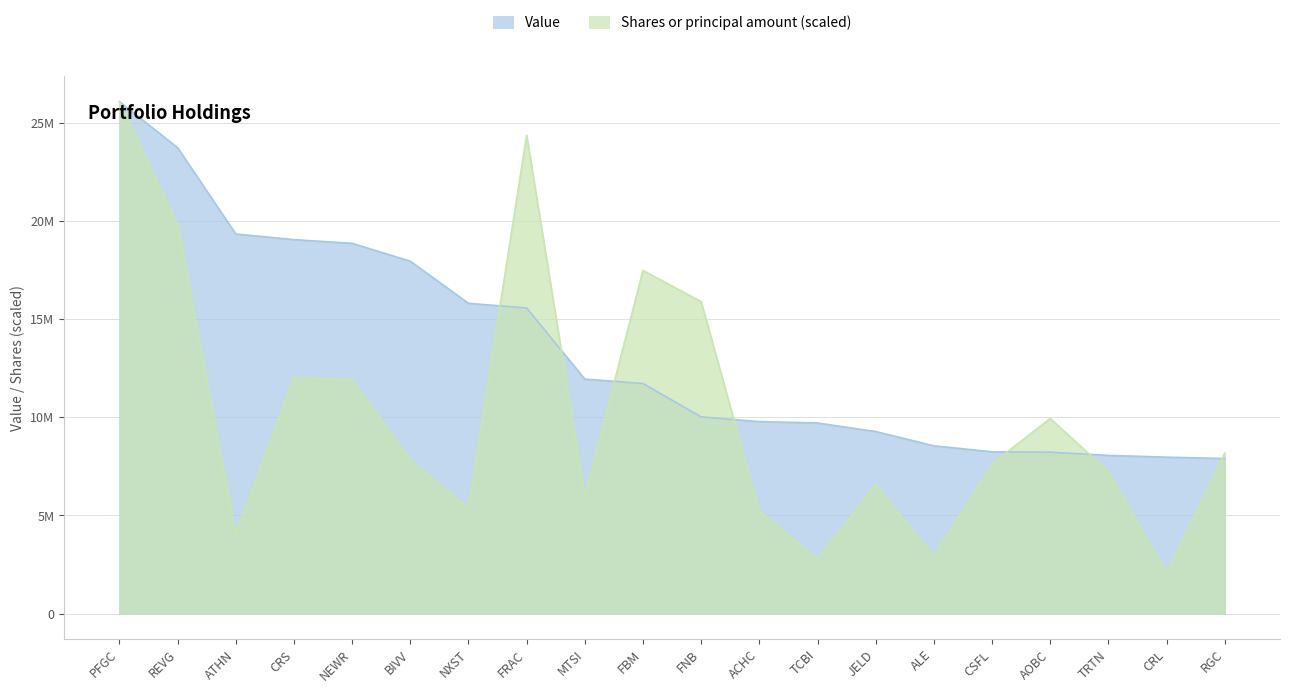

What position from the right is ATHN?

18